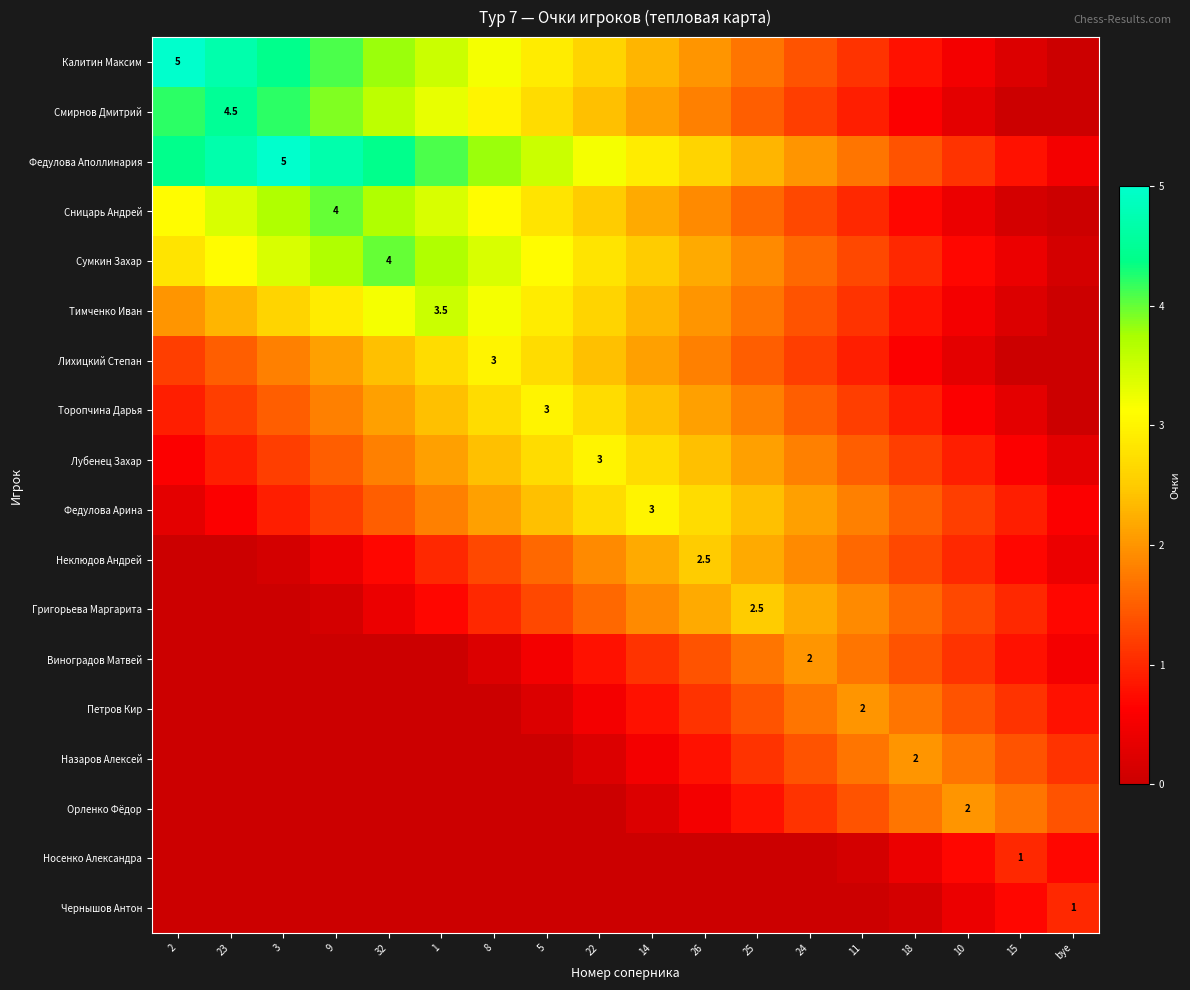

At which category does the chart reach its peak across all series?

2